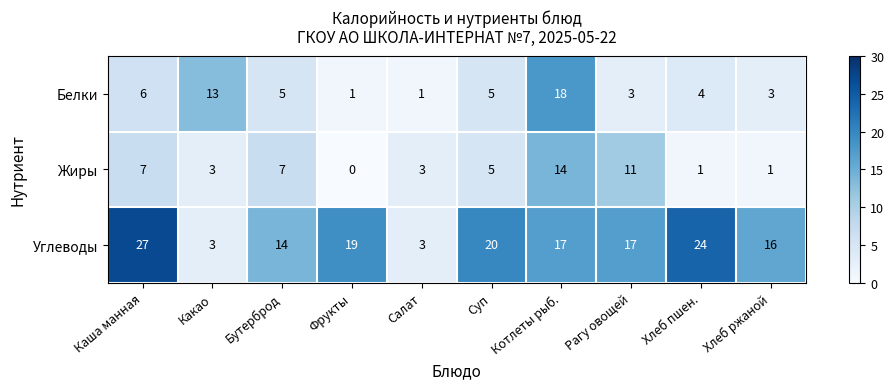

How many values in the Углеводы series are below 17?

4